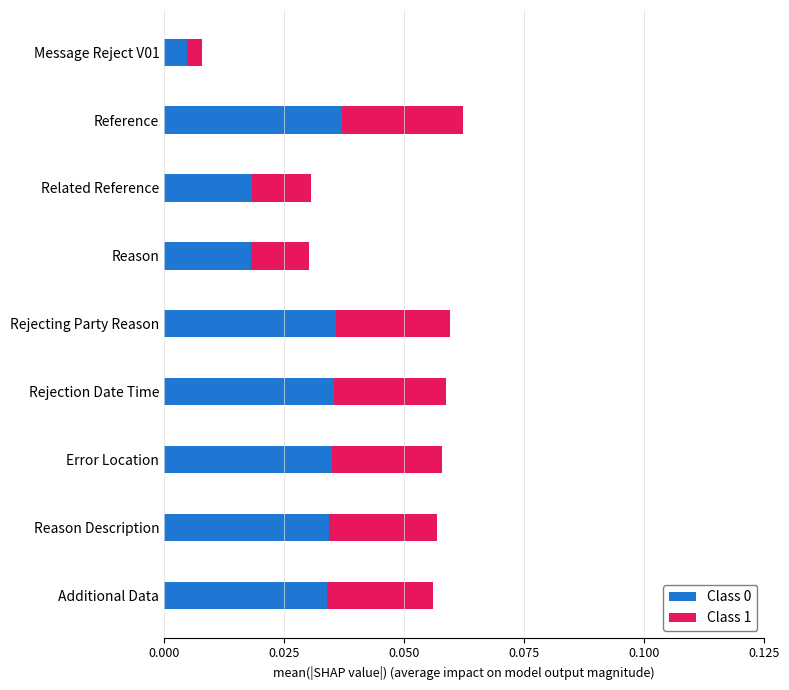

Which category has the lowest value in the Class 0 series?

Message Reject V01